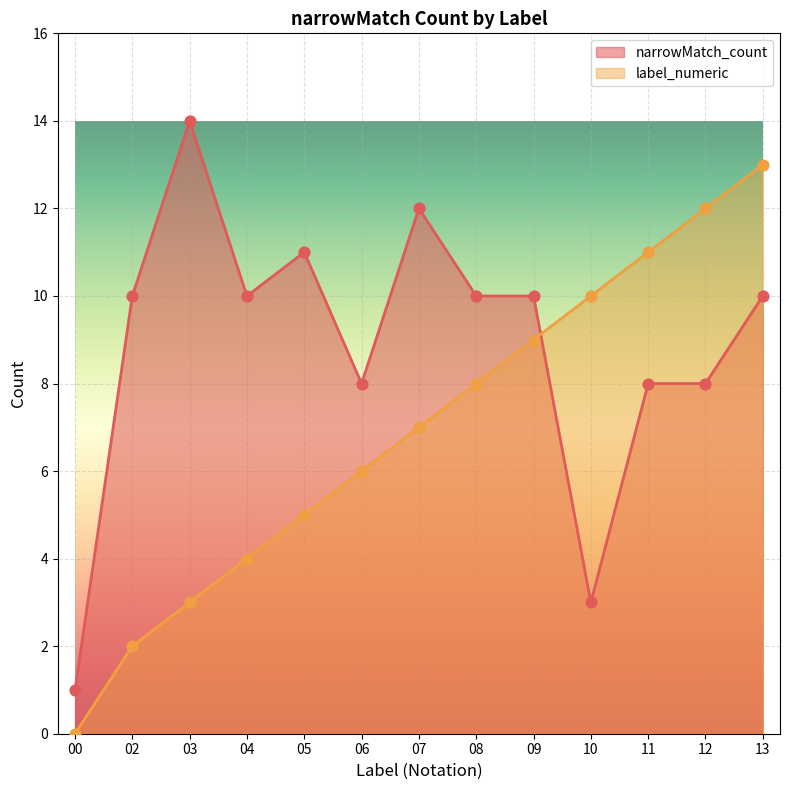

Which series reaches the maximum Y coordinate?

narrowMatch_count